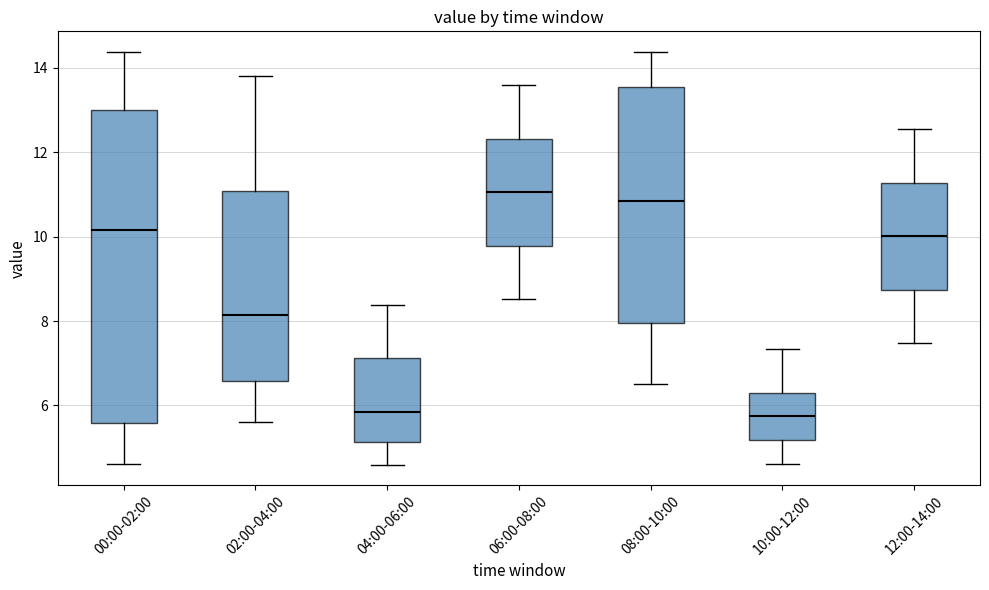

Reading left to right, transcribe this box plot: for each box, give where its median line is, the range the box spans, and where its two whiskers end, as read against the y-axis. The values are not printed on the chart, so give them approximately, as read against the axis.

00:00-02:00: median 10.2, box 5.6 to 13.0, whiskers 4.6 to 14.4
02:00-04:00: median 8.2, box 6.6 to 11.0, whiskers 5.6 to 13.8
04:00-06:00: median 5.8, box 5.2 to 7.2, whiskers 4.6 to 8.4
06:00-08:00: median 11.0, box 9.8 to 12.4, whiskers 8.6 to 13.6
08:00-10:00: median 10.8, box 8.0 to 13.6, whiskers 6.6 to 14.4
10:00-12:00: median 5.8, box 5.2 to 6.4, whiskers 4.6 to 7.4
12:00-14:00: median 10.0, box 8.8 to 11.2, whiskers 7.4 to 12.6